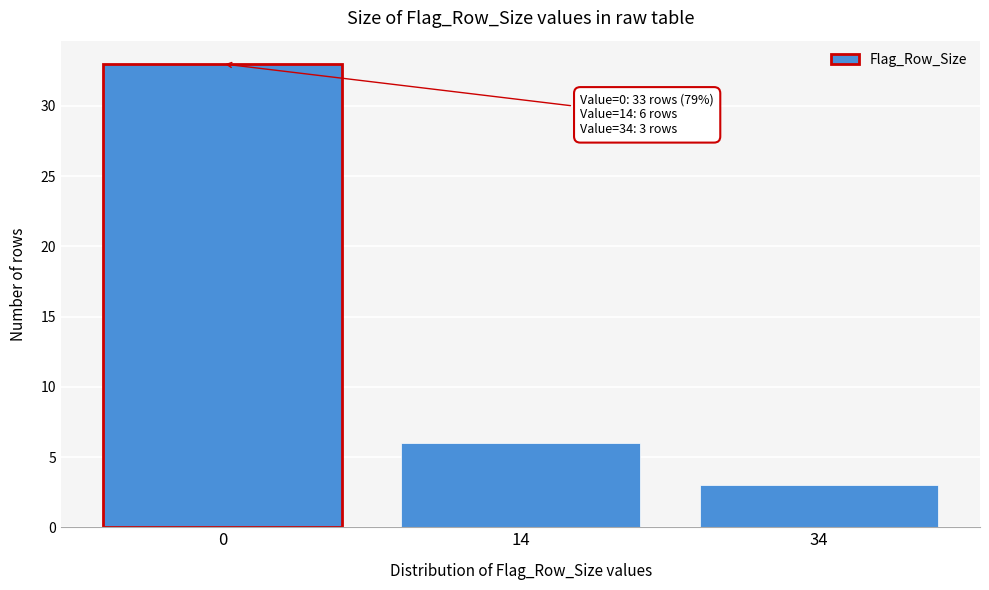

Reading left to right, what are all the values shown in this chart?

0=33	14=6	34=3